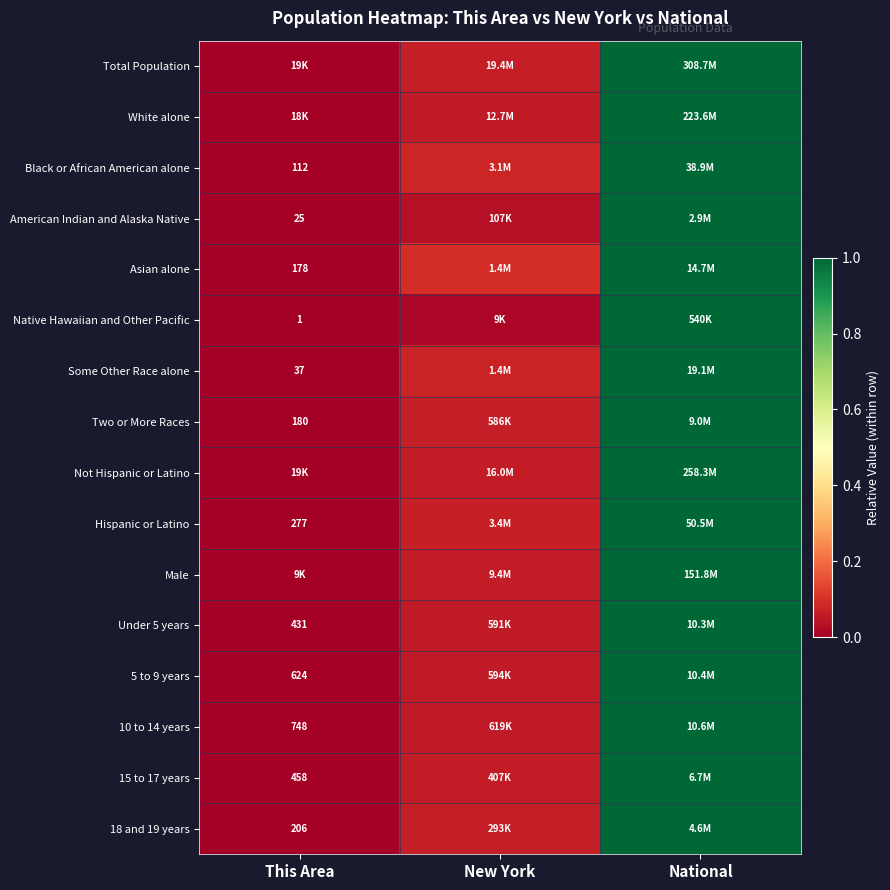

At which label does Hispanic or Latino reach its peak?

National